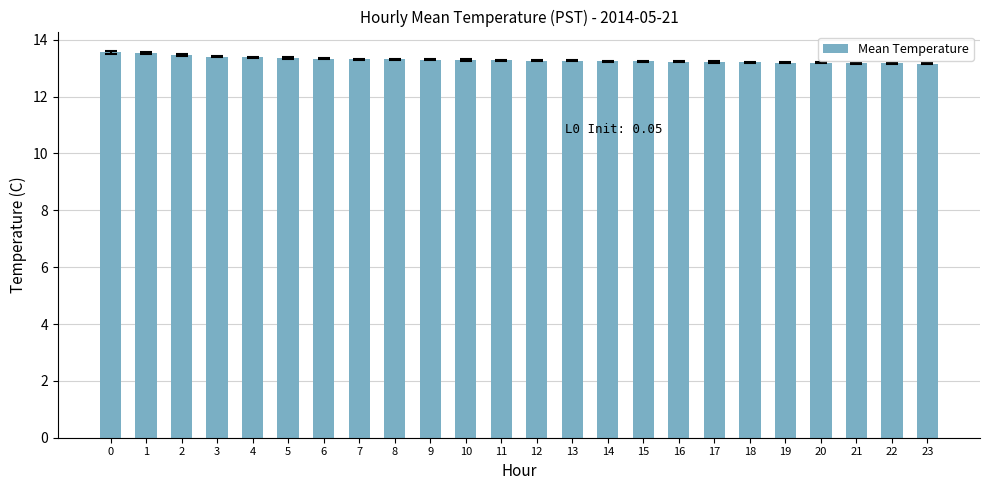

What is the difference between the values at 3 and 21?

0.2